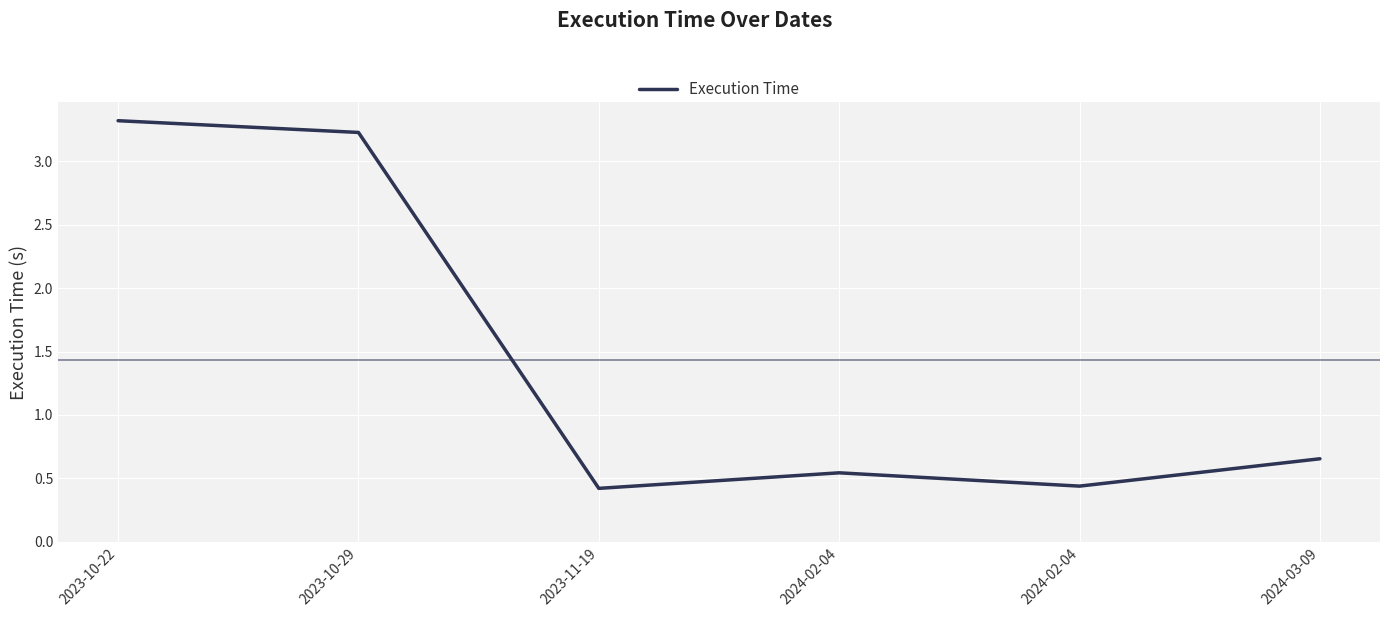

The value at 2023-11-19 is 0.4. True or false?

True